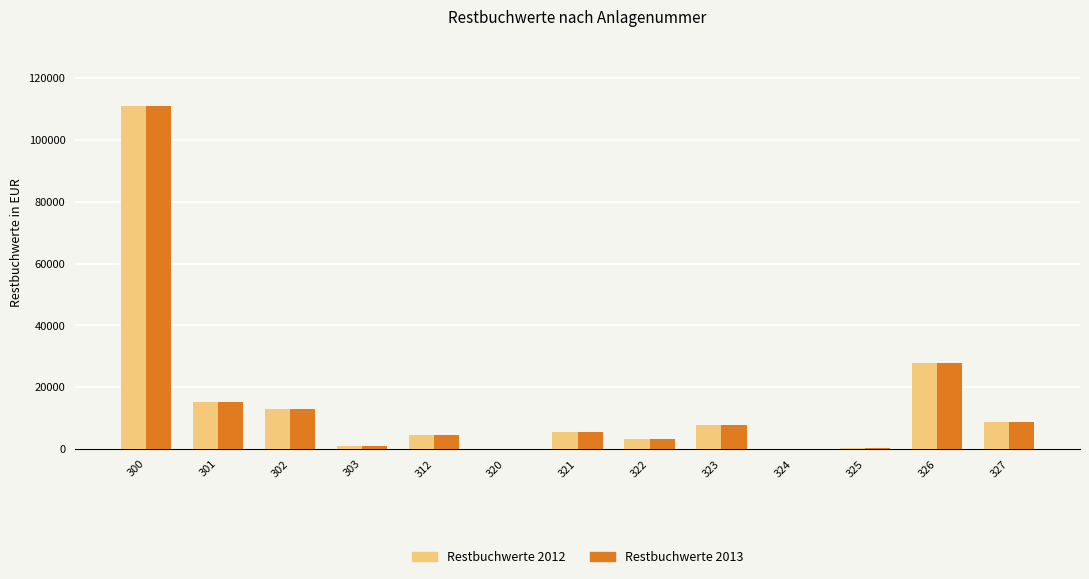

At which category is the sum across all series the highest?

300